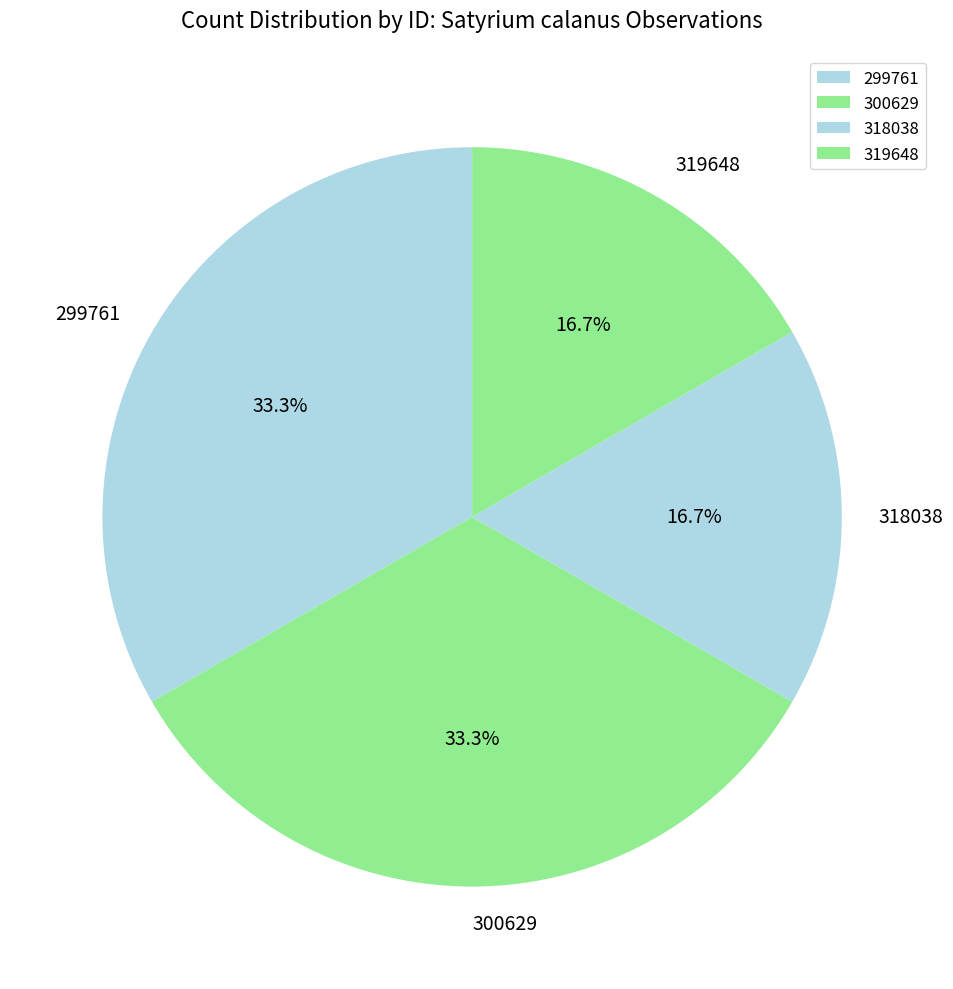

Count the number of slices in the pie.

4